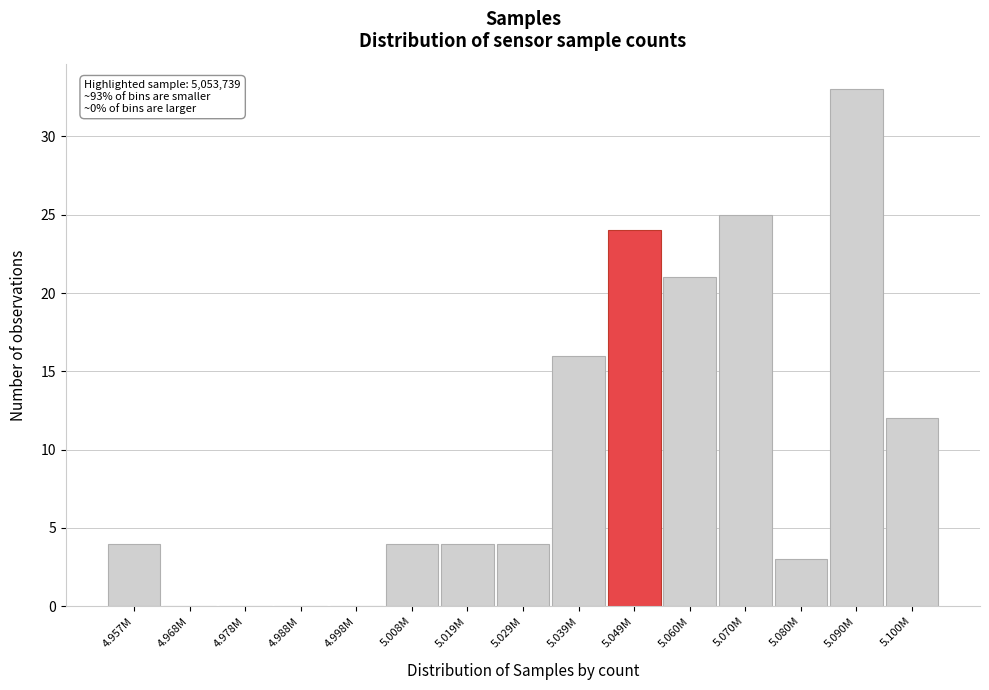

Reading right to left, transcribe all the data shown in this chart.

5.100M=12	5.090M=33	5.080M=3	5.070M=25	5.060M=21	5.049M=24	5.039M=16	5.029M=4	5.019M=4	5.008M=4	4.998M=0	4.988M=0	4.978M=0	4.968M=0	4.957M=4